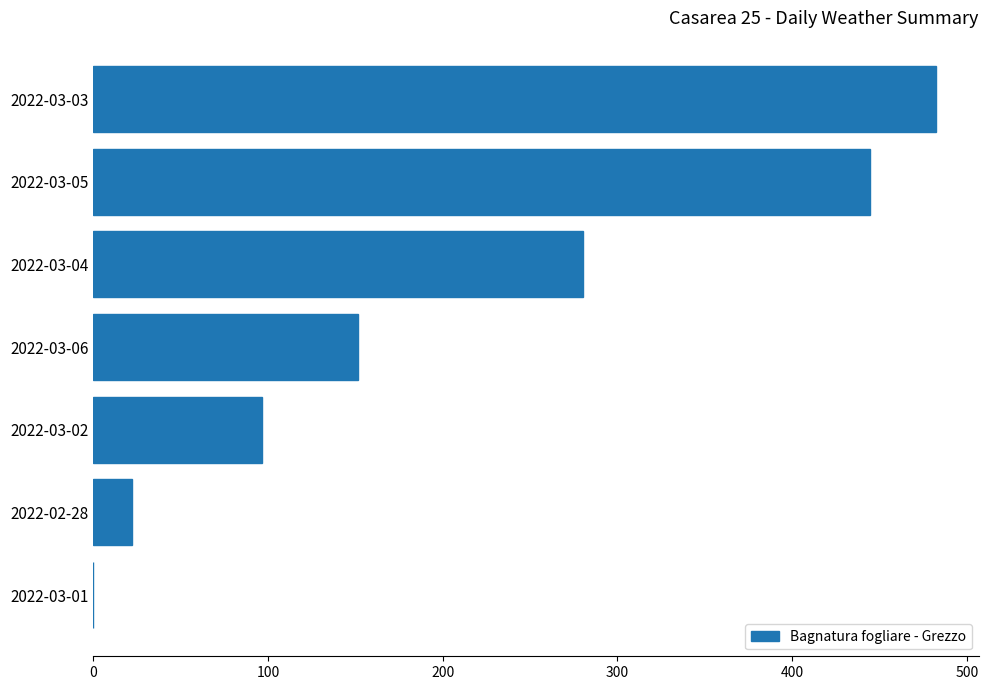

The value at 2022-03-06 is 265.1. True or false?

False